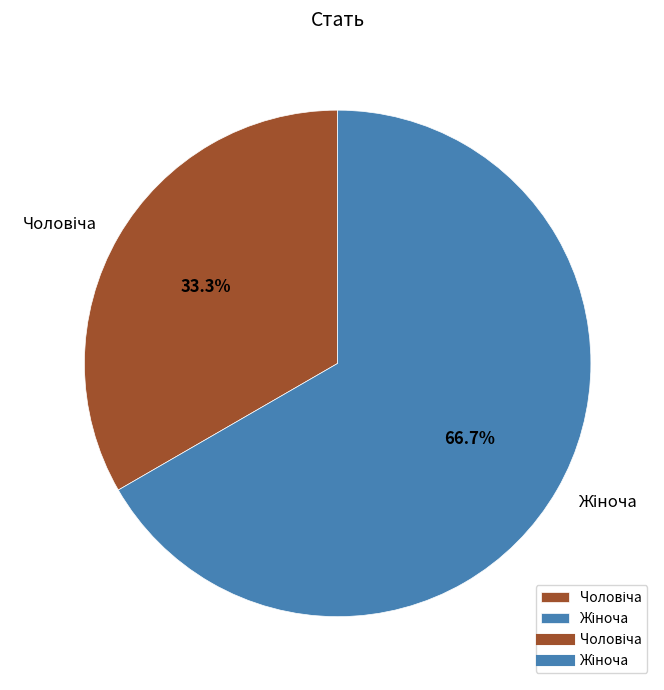

Is there any slice that represents more than half of the pie?

Yes